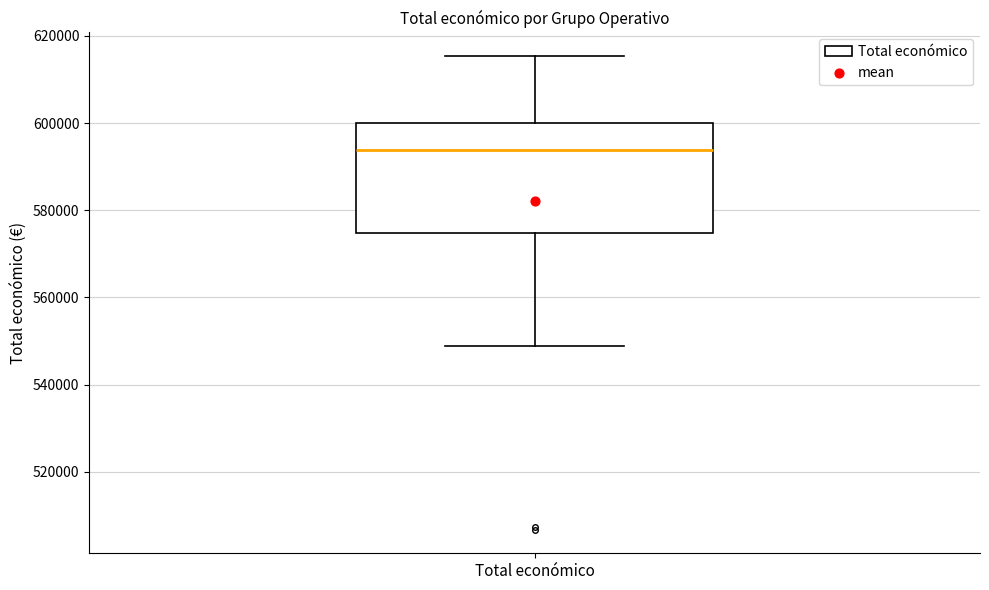

Where does the median line of the box for Total económico sit on the y-axis? The values are not printed on the chart, so give them approximately, as read against the axis.

594000